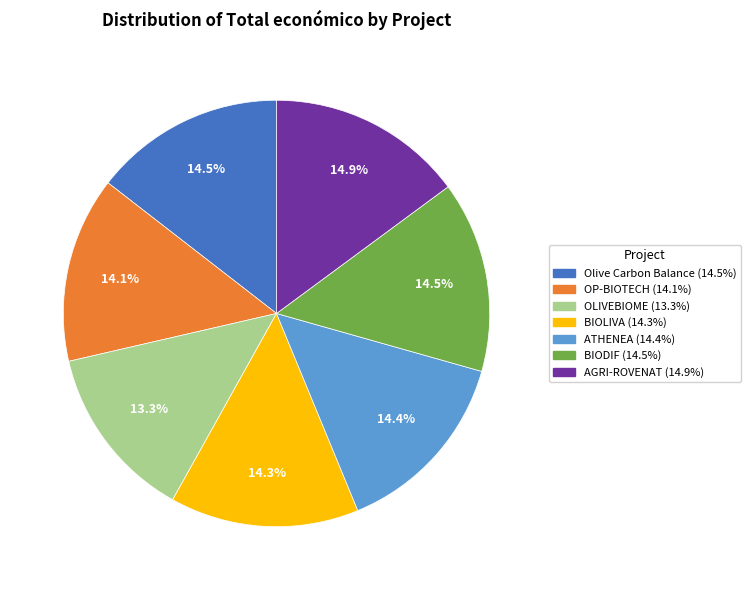

Which slice is the smallest?

OLIVEBIOME